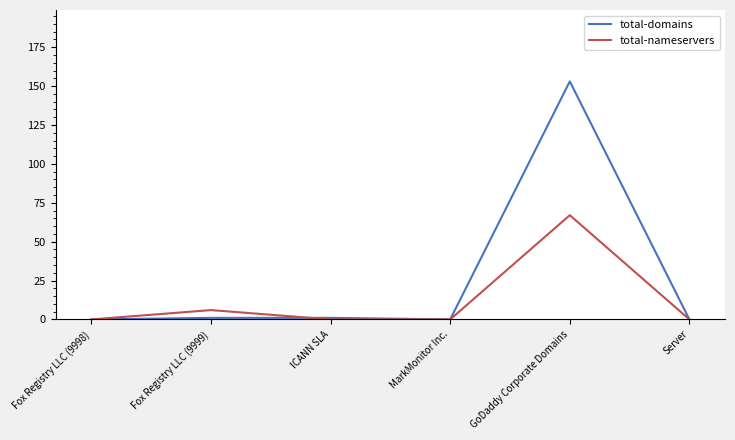

What is the difference between the highest and lowest values at GoDaddy Corporate Domains?

86